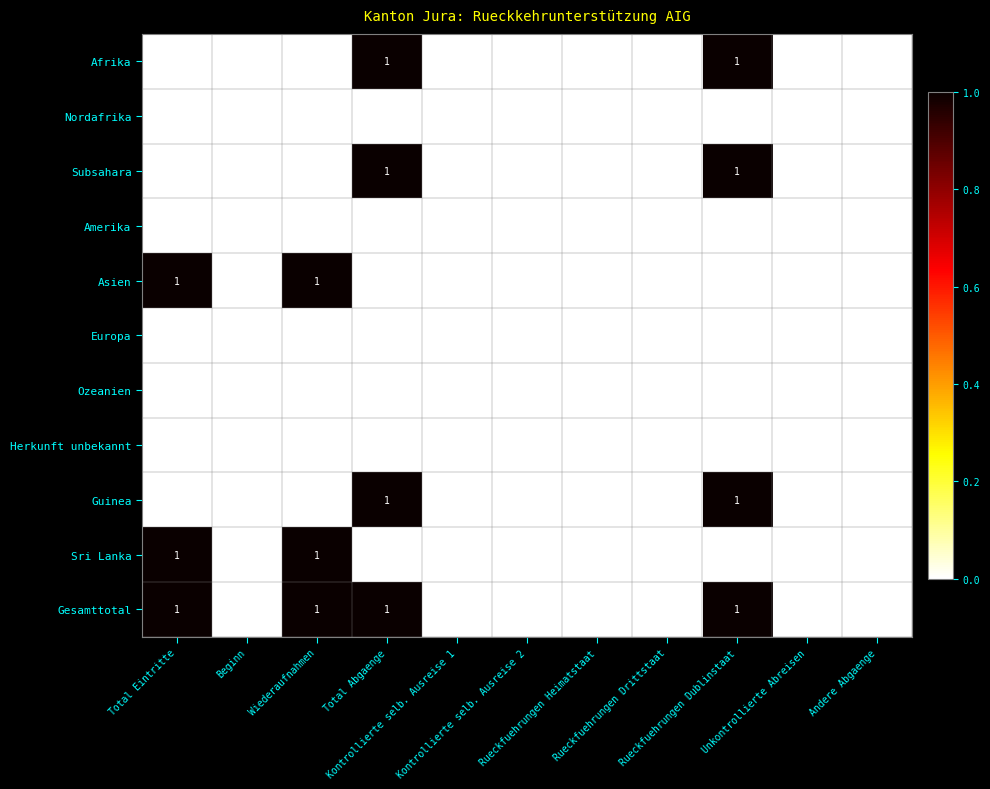

How many series are shown in this chart?

11